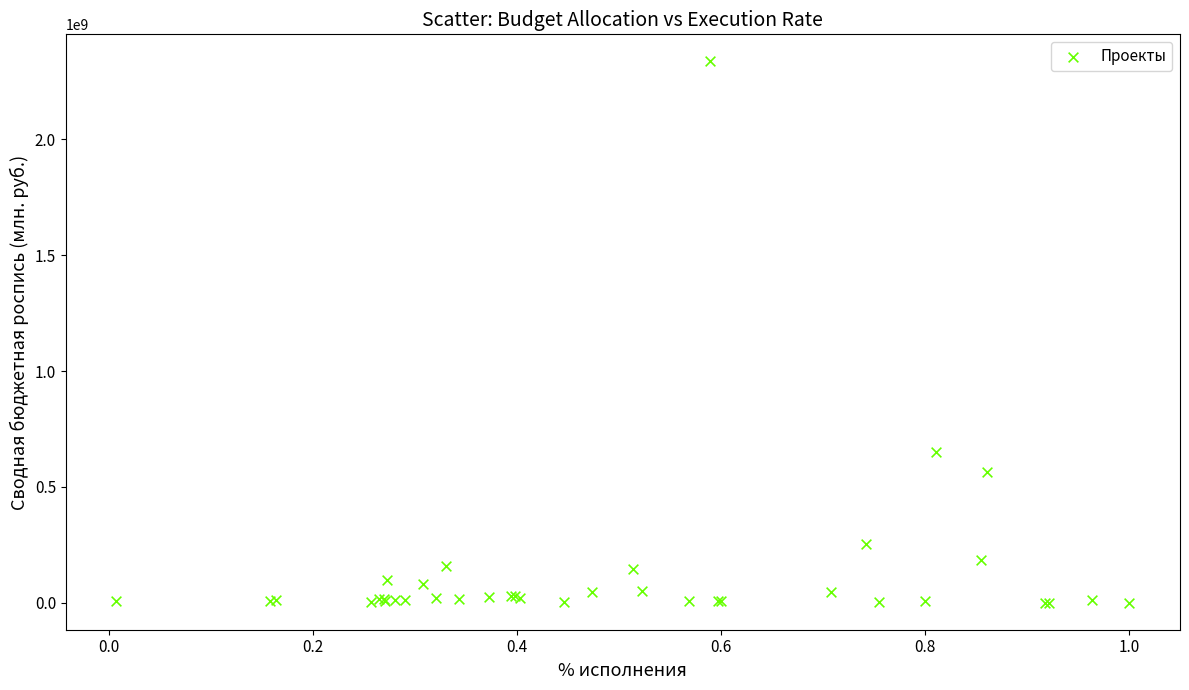

What Y value in the scatter plot is closest to 1168426619?

650172706.6